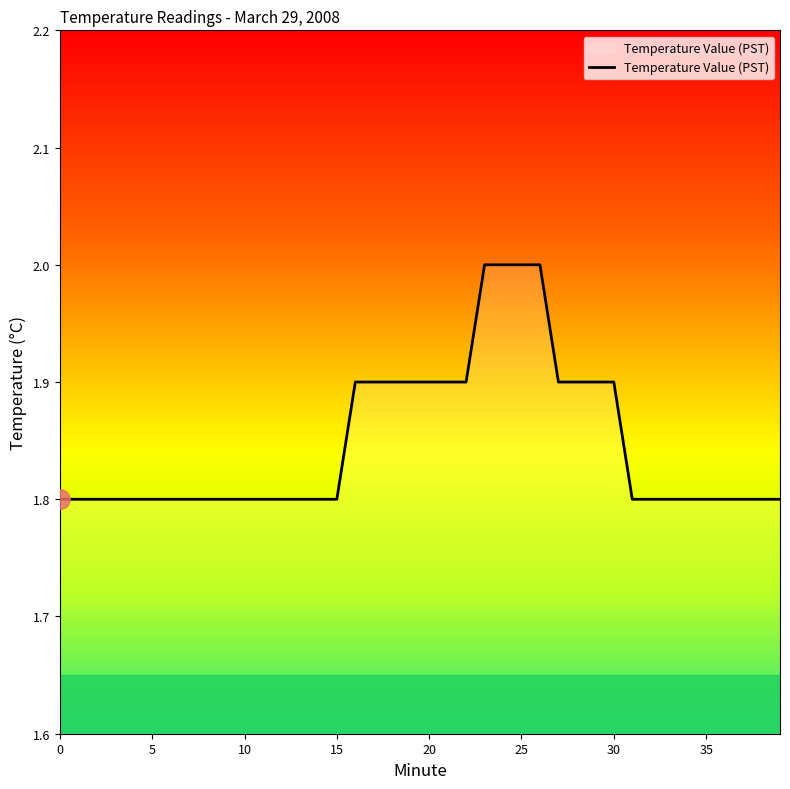

What is the difference between the second highest and second lowest values?

0.2